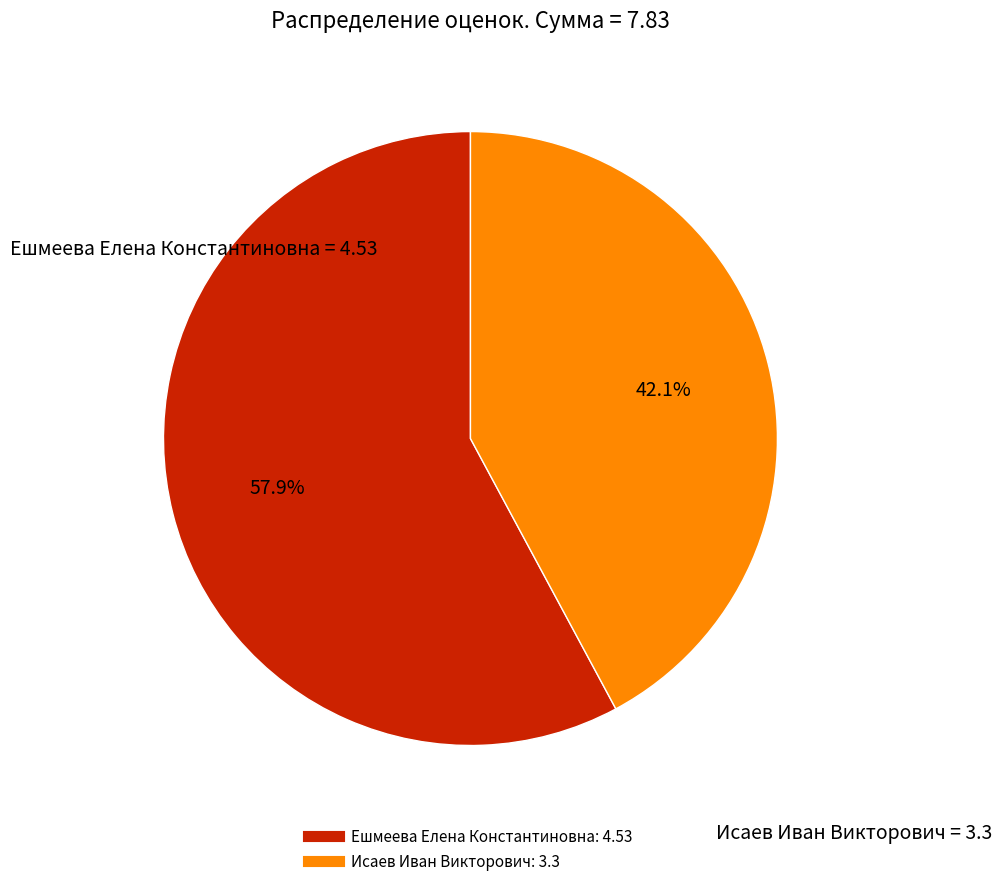

To the nearest percent, what is the difference between the Ешмеева Елена Константиновна and Исаев Иван Викторович slice percentages?

16%